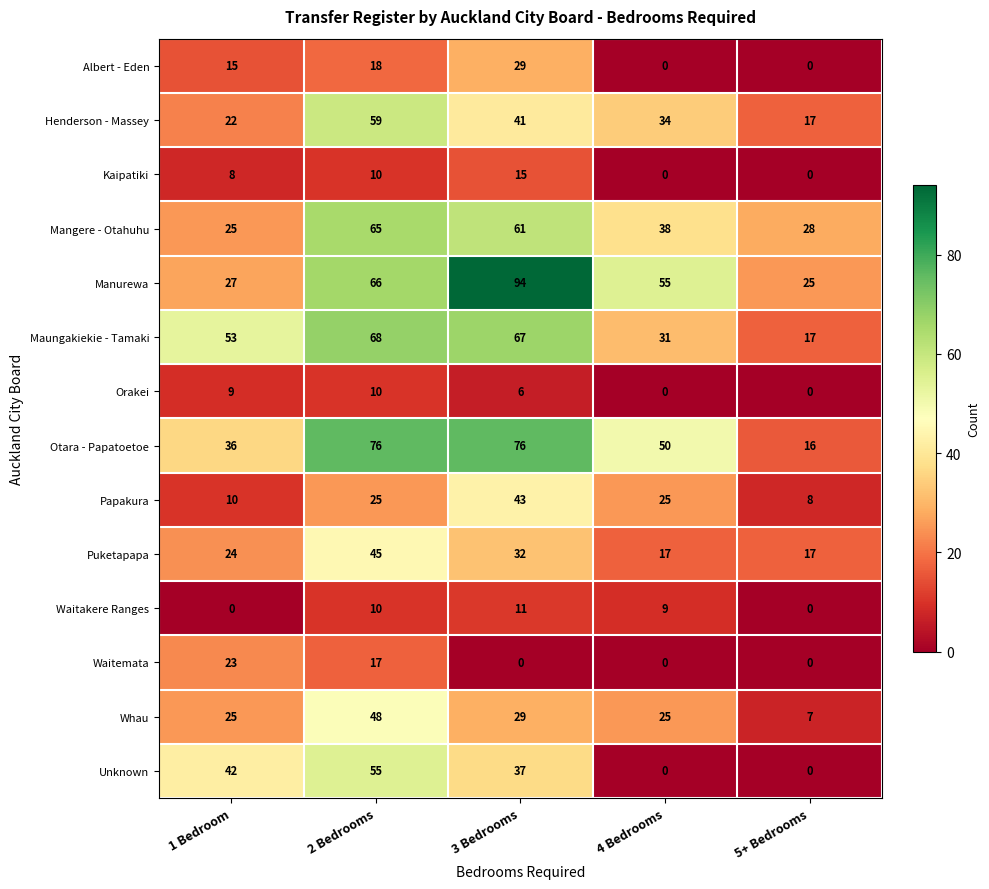

Which series has the widest spread of values?

Manurewa